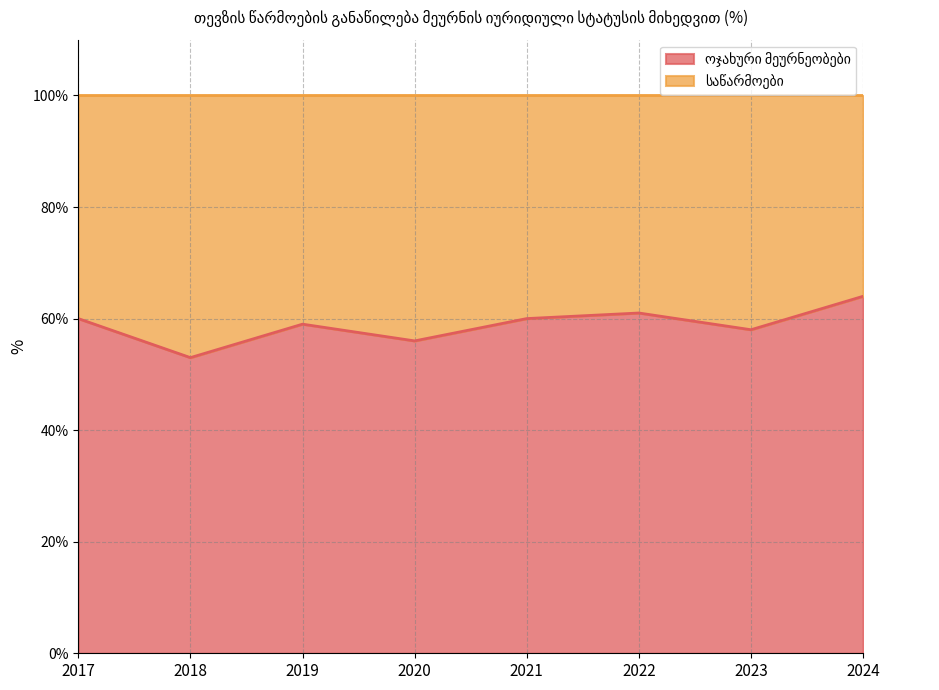

List the labels in order of value, largest first.

2024, 2022, 2017, 2021, 2019, 2023, 2020, 2018